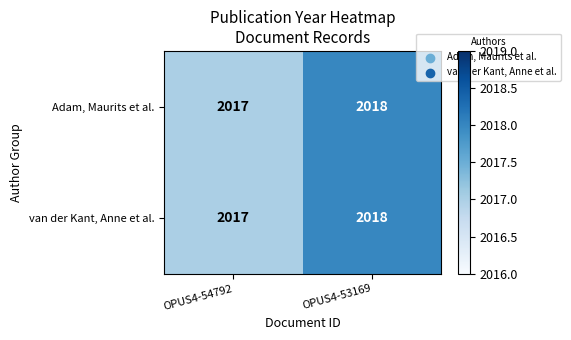

True or false: van der Kant, Anne et al. has a value of 985 at OPUS4-53169.

False